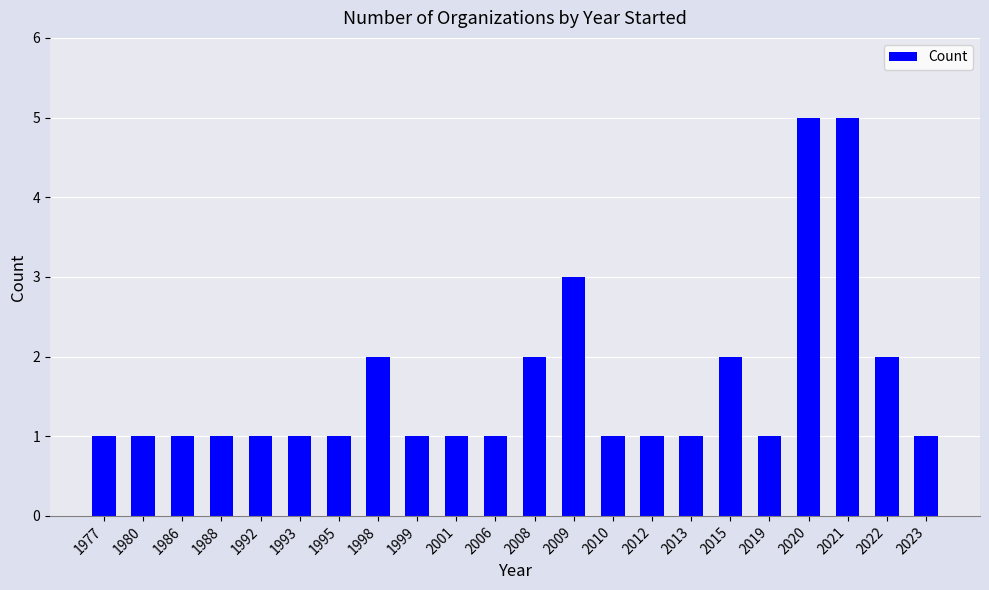

Reading left to right, extract all data points from this chart.

1977=1	1980=1	1986=1	1988=1	1992=1	1993=1	1995=1	1998=2	1999=1	2001=1	2006=1	2008=2	2009=3	2010=1	2012=1	2013=1	2015=2	2019=1	2020=5	2021=5	2022=2	2023=1